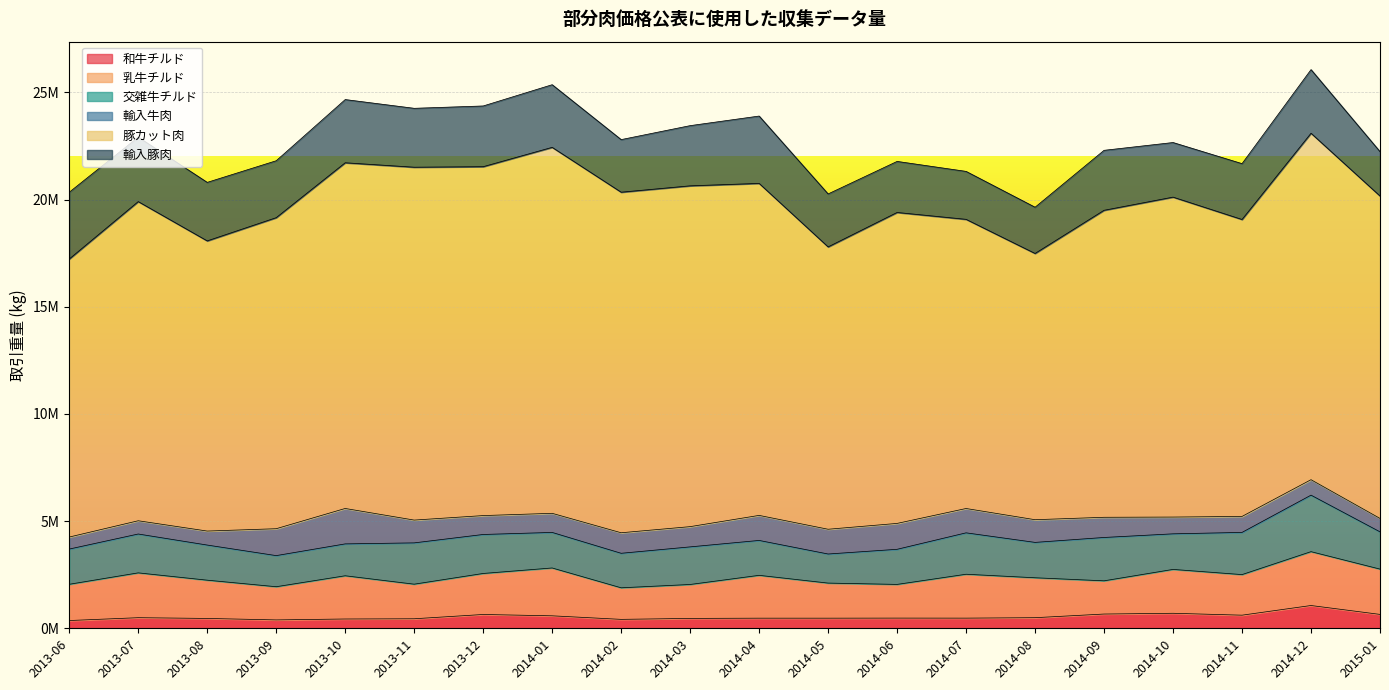

Where does the 乳牛チルド series first go above 1893360?

2013-07